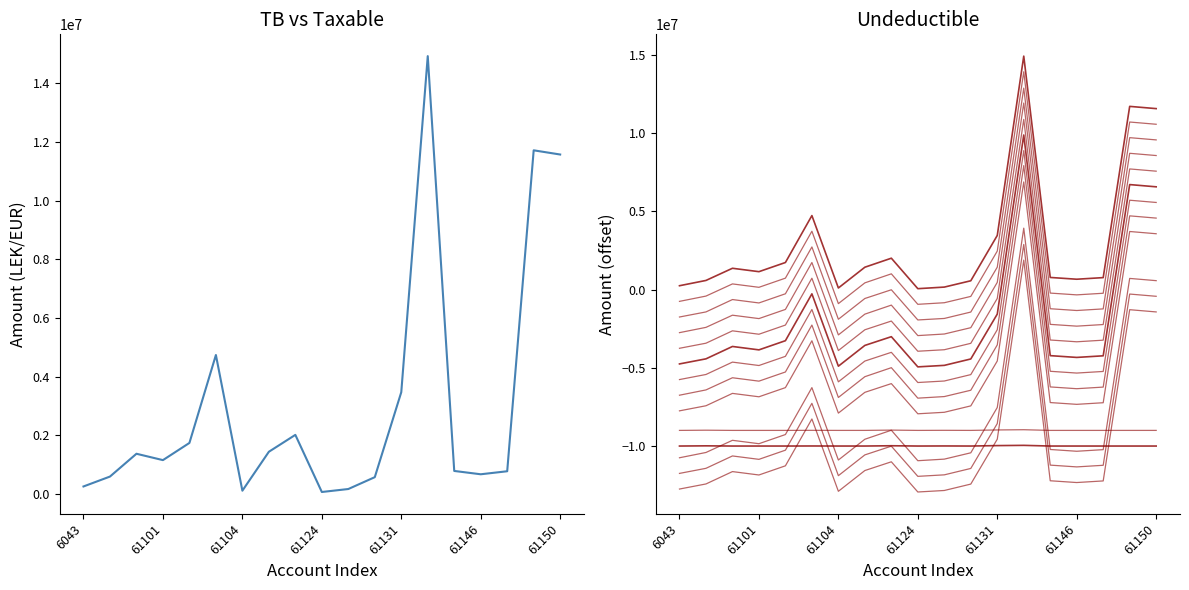

What is the spread (max minus min) of values at 61102?

11735151.5